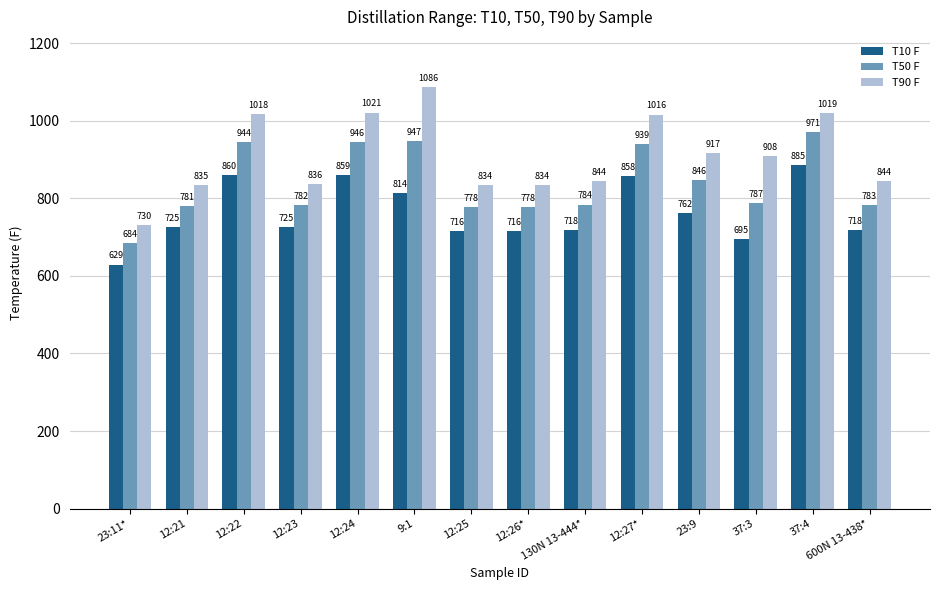

Between 23:11* and 37:3, which series saw the biggest shift?

T90 F